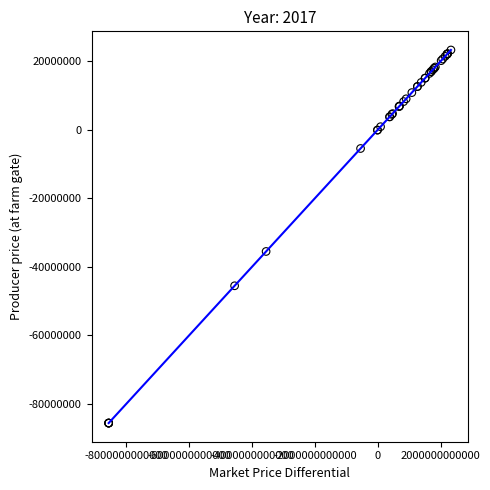

What Y value in the scatter plot is closest to -31167101?

-35517483.1